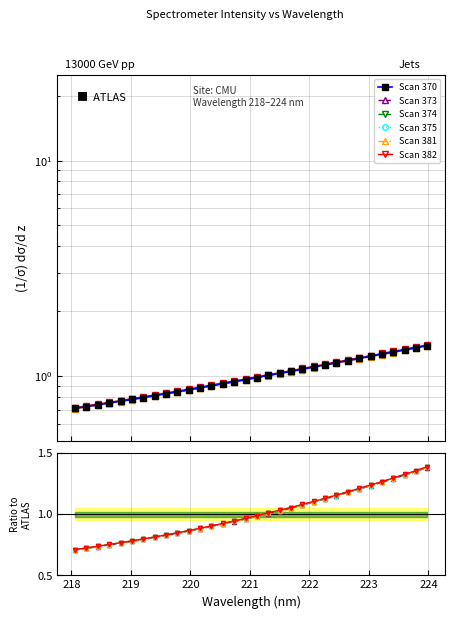

The chart shows a value of 0.2 at 222.263. True or false?

False